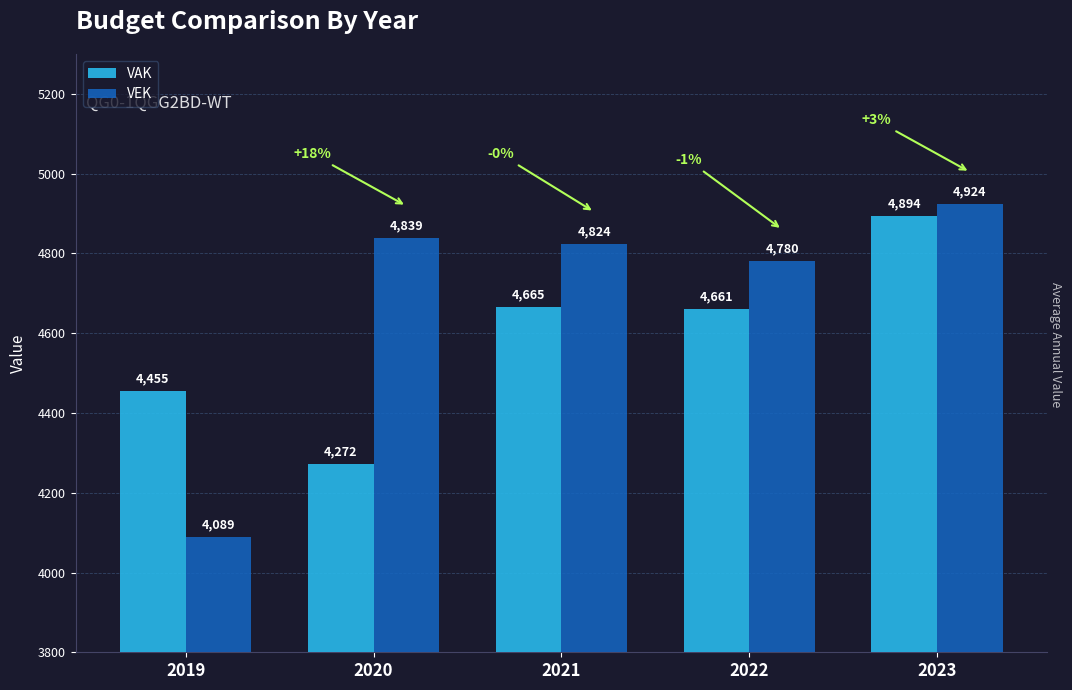

Where does the VAK series first go above 4661?

2021